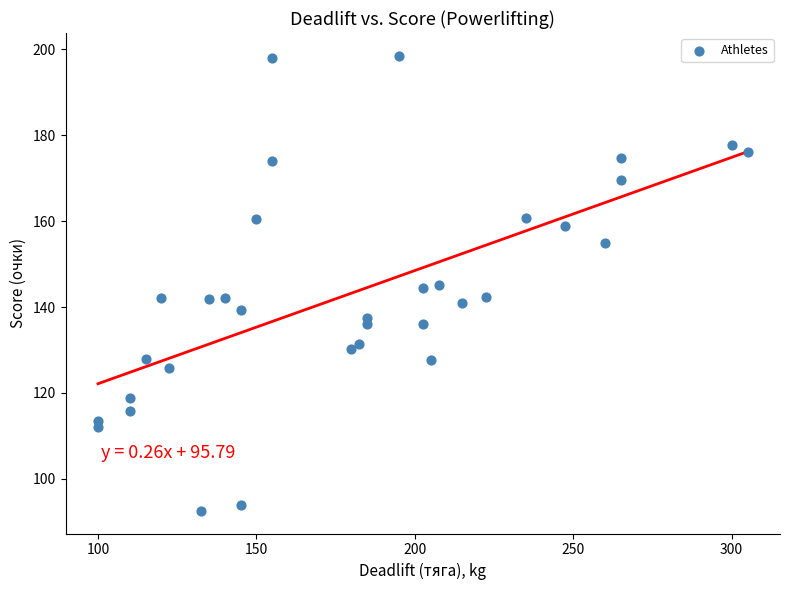

What is the range of X values (max minus min)?

205.0